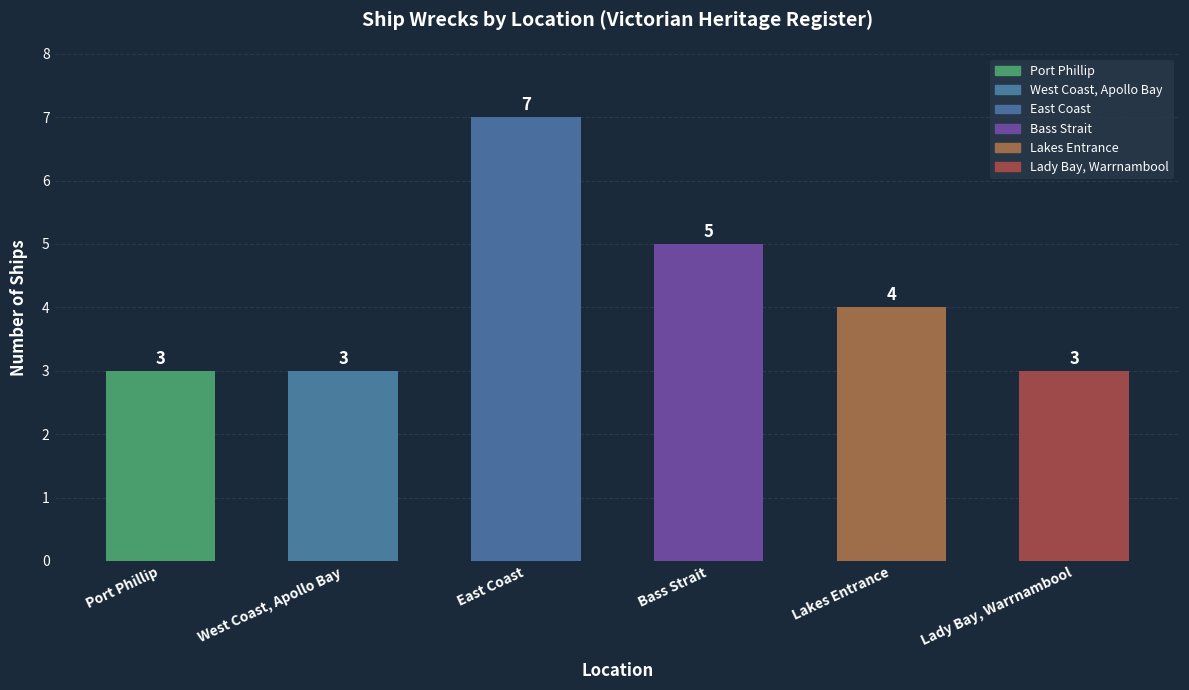

What is the difference between the values at East Coast and Port Phillip?

4